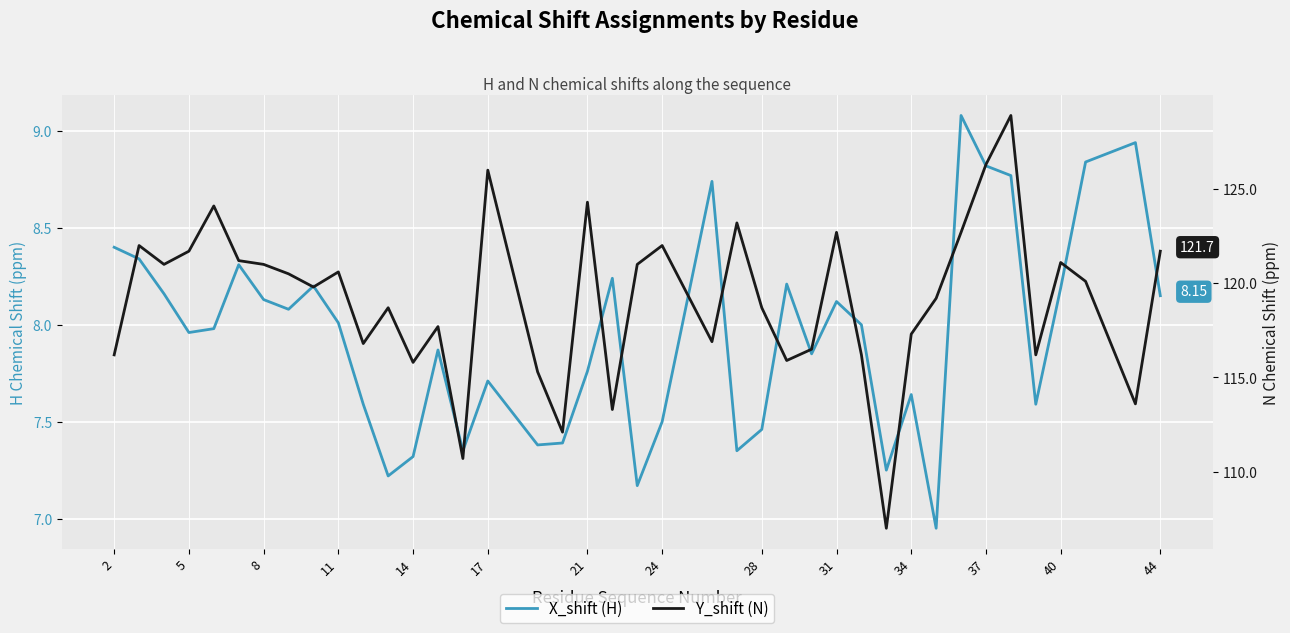

Reading left to right, what are all the values shown in this chart?

X_shift (H): 8.4	8.3	8.2	8.0	8.0	8.3	8.1	8.1	8.2	8.0	7.6	7.2	7.3	7.9	7.3	7.7	7.4	7.4	7.8	8.2	7.2	7.5	8.7	7.3	7.5	8.2	7.8	8.1	8.0	7.2	7.6	7.0	9.1	8.8	8.8	7.6	8.2	8.8	8.9	8.2
Y_shift (N): 116.2	122.0	121.0	121.7	124.1	121.2	121.0	120.5	119.8	120.6	116.8	118.7	115.8	117.7	110.7	126.0	115.3	112.1	124.3	113.3	121.0	122.0	116.9	123.2	118.7	115.9	116.5	122.7	116.2	107.0	117.3	119.2	122.7	126.3	128.9	116.2	121.1	120.1	113.6	121.7